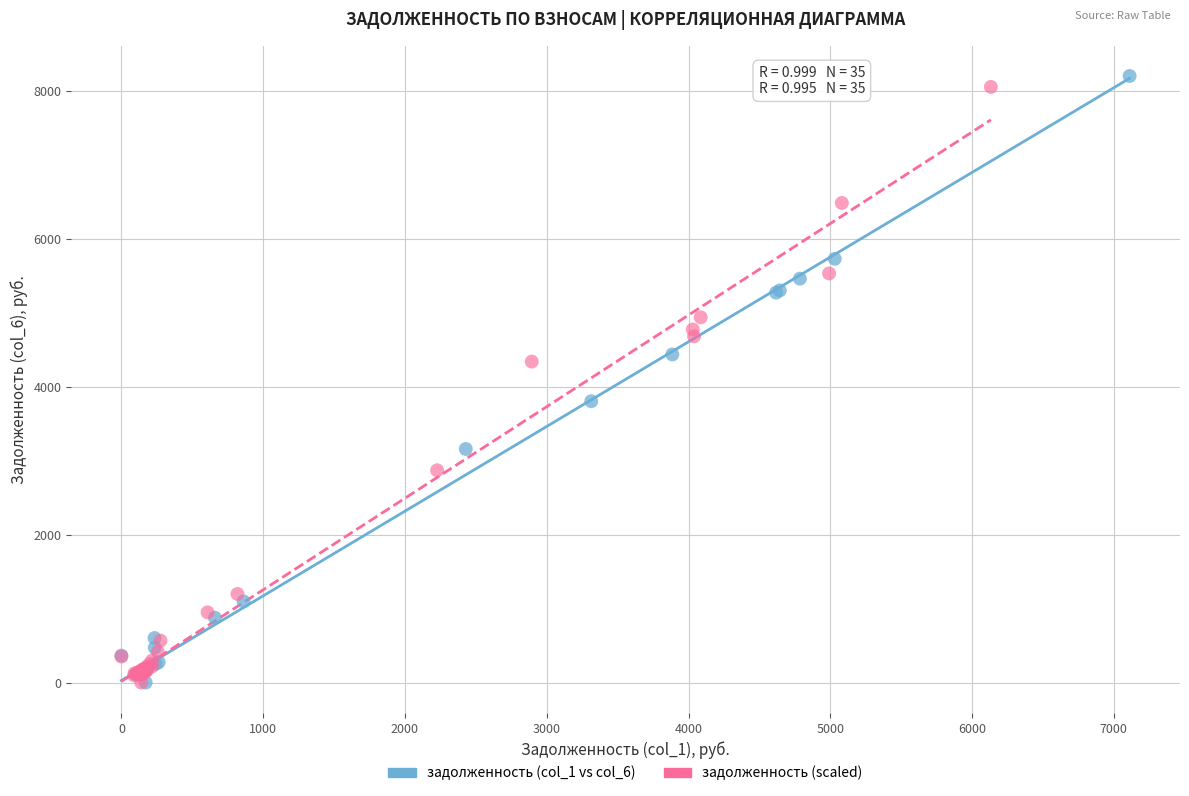

Which series has the largest Y range (max minus min)?

задолженность (col_1 vs col_6)